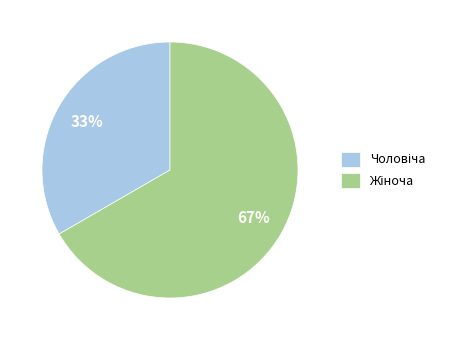

Count the number of slices in the pie.

2